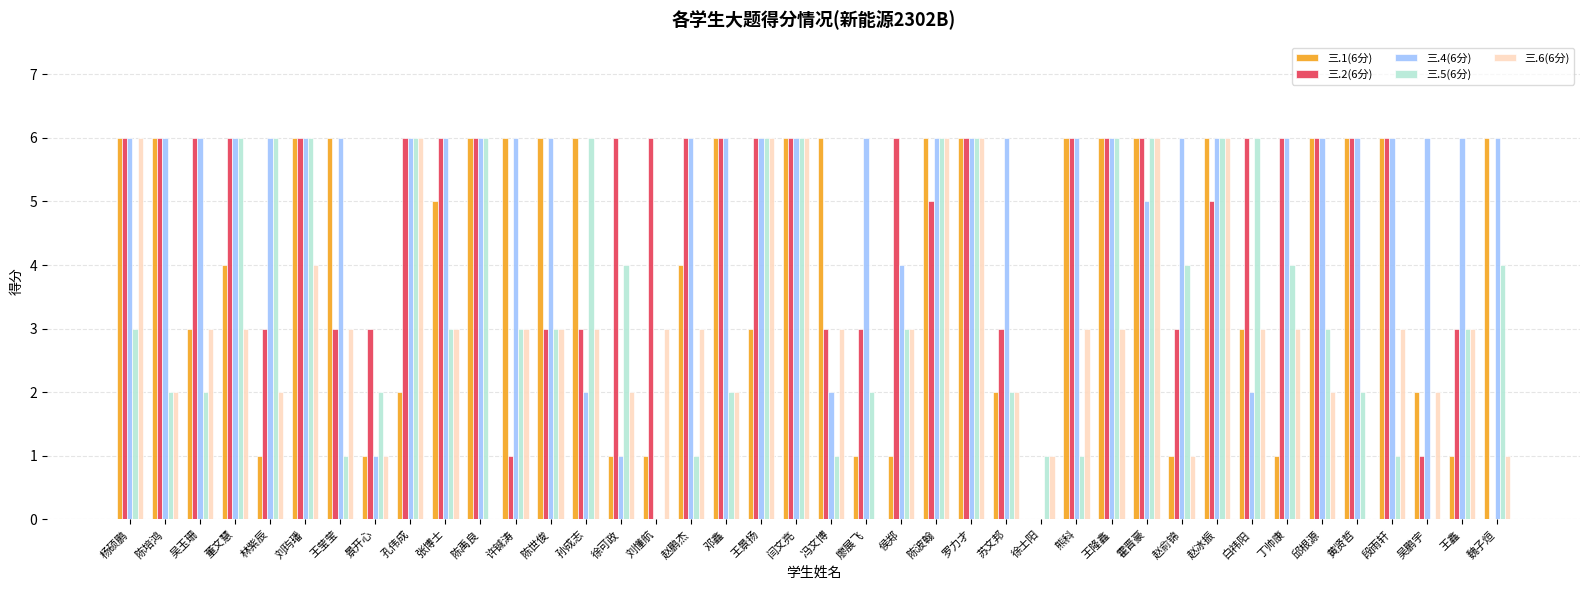

Is it true that 三.2(6分) equals 3 at 林紫辰?

True